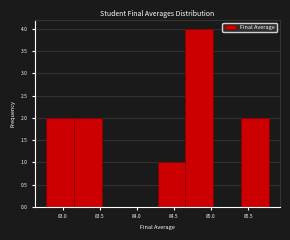

Reading left to right, transcribe this chart: for each bar, give the range it covers on the x-axis and its height. Neither the bar edges nor the heights are printed on the chart, so give them approximately, as read against the axes.

82.780 to 83.155: 2
83.155 to 83.530: 2
83.530 to 83.905: 0
83.905 to 84.280: 0
84.280 to 84.655: 1
84.655 to 85.030: 4
85.030 to 85.405: 0
85.405 to 85.780: 2